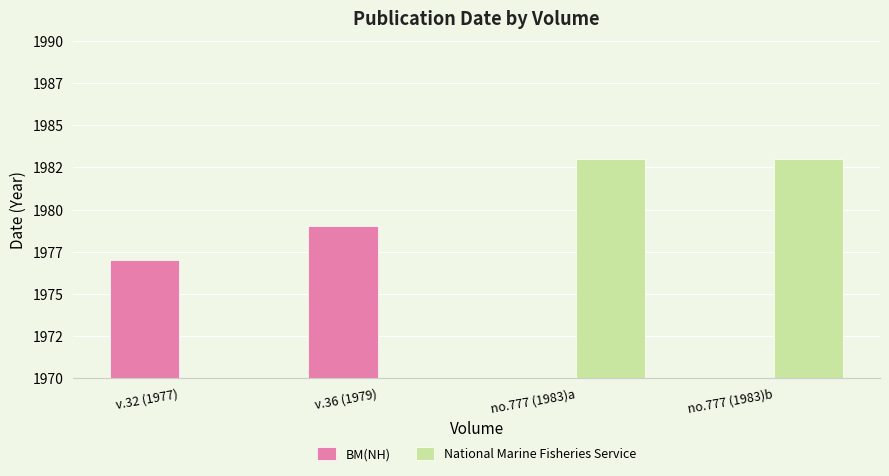

What position from the left is no.777 (1983)a?

3